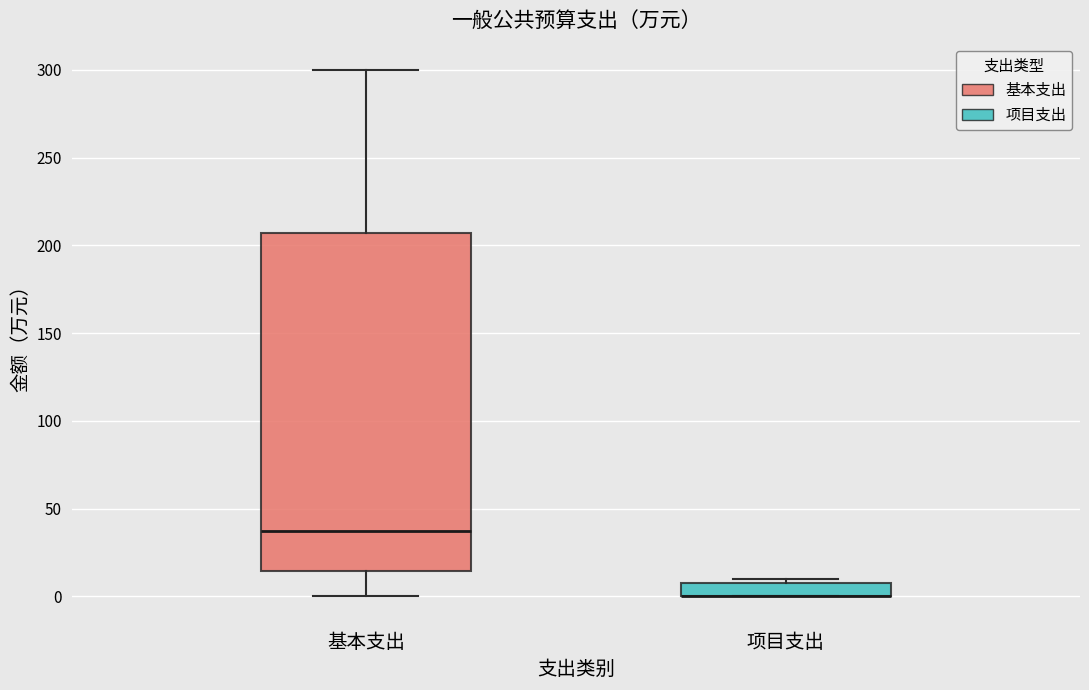

Reading left to right, transcribe this box plot: for each box, give where its median line is, the range the box spans, and where its two whiskers end, as read against the y-axis. The values are not printed on the chart, so give them approximately, as read against the axis.

基本支出: median 35, box 15 to 205, whiskers 0 to 300
项目支出: median 0 (drawn on the box's lower edge), box 0 to 10, whiskers 0 to 10 (just above the box's upper edge)